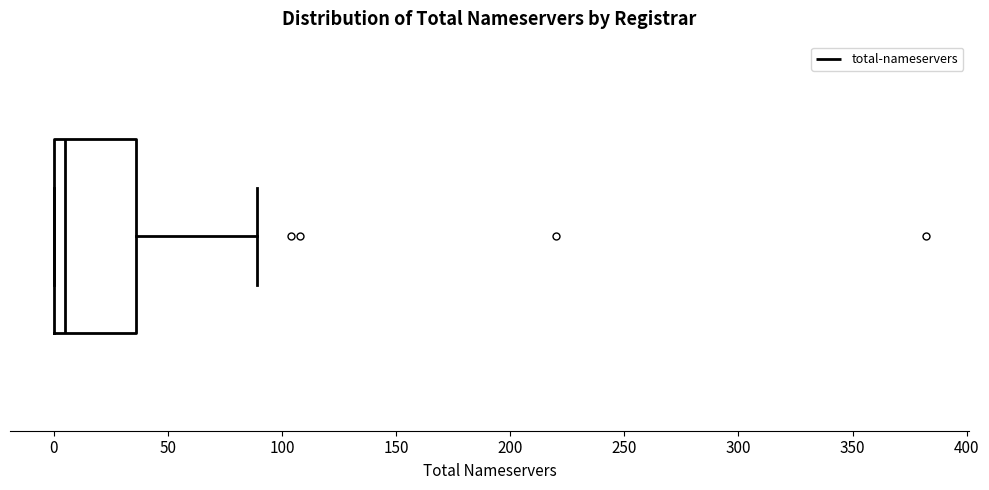

Transcribe this box plot: give where the median line is, the range the box spans, and where the two whiskers end, as read against the x-axis. The values are not printed on the chart, so give them approximately, as read against the axis.

median 5, box 0 to 35, whiskers 0 to 90